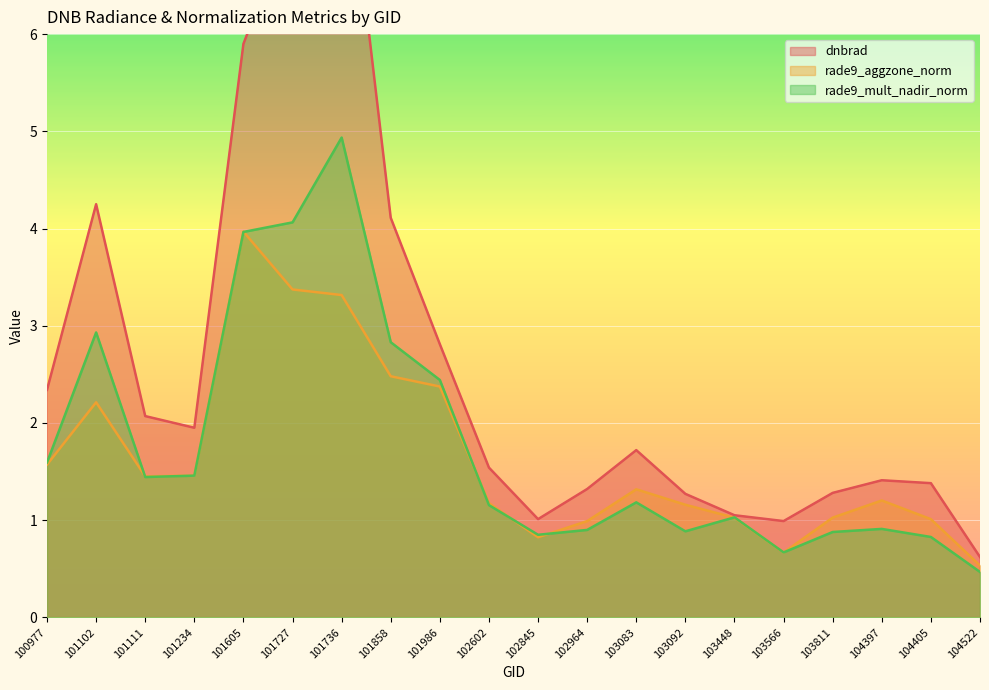

True or false: dnbrad and rade9_mult_nadir_norm intersect in this chart.

False